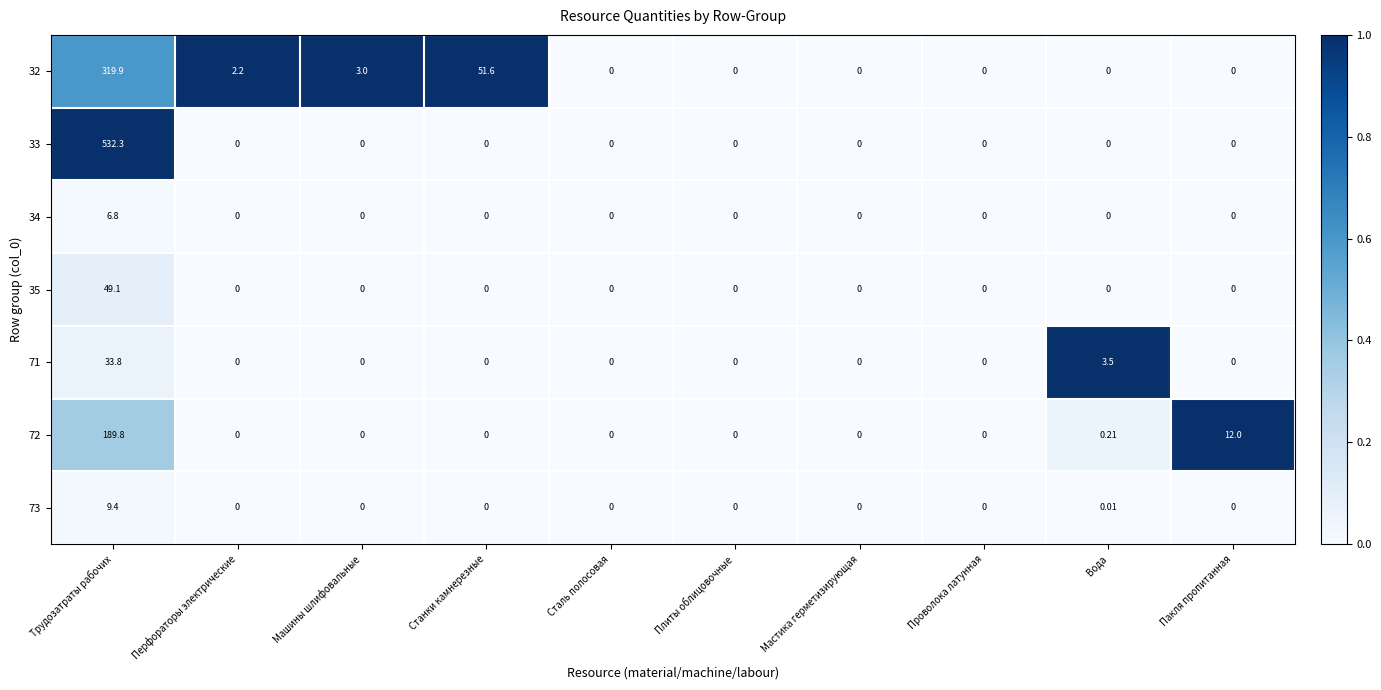

At which category is the sum across all series the highest?

Трудозатраты рабочих